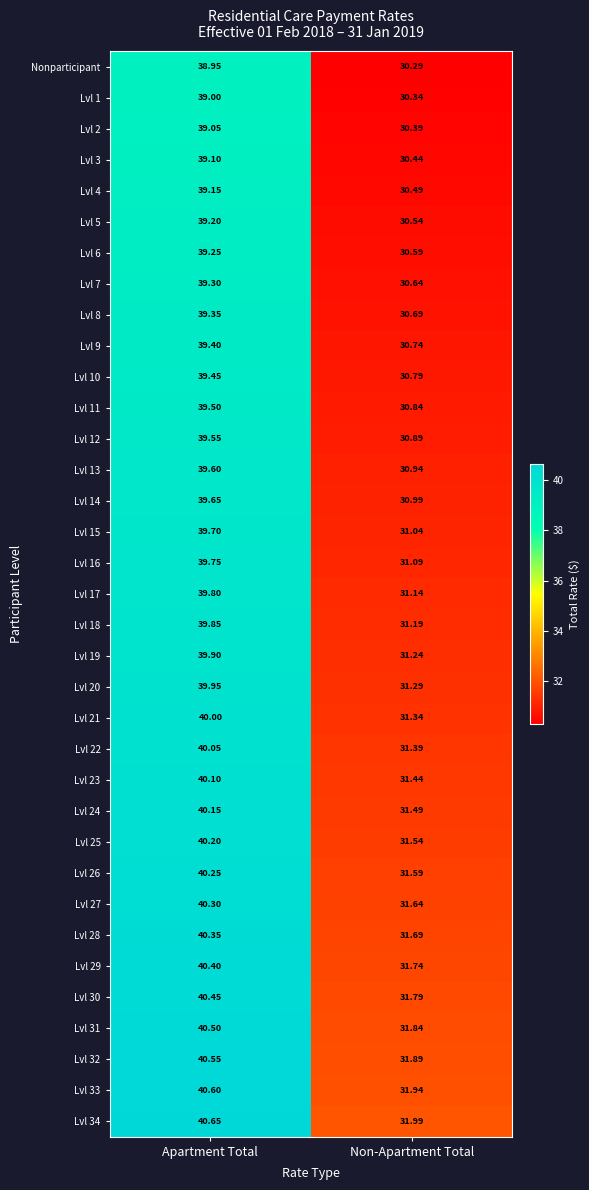

What is the spread (max minus min) of values at Apartment Total?

1.7